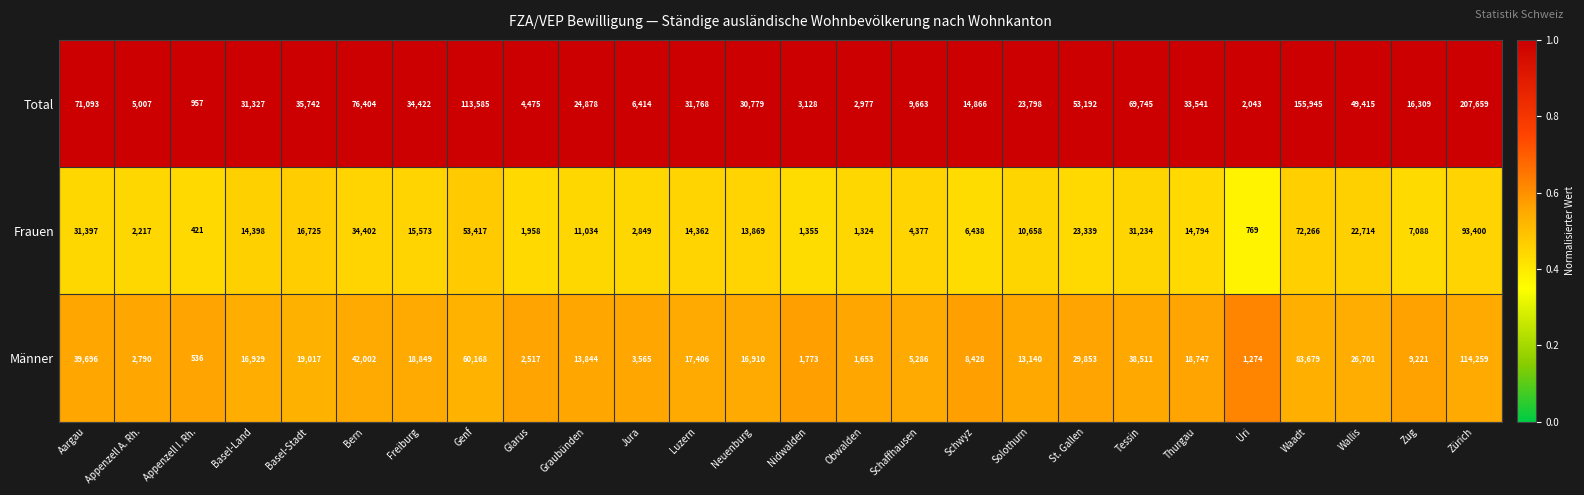

What is the minimum value shown in the chart?

421